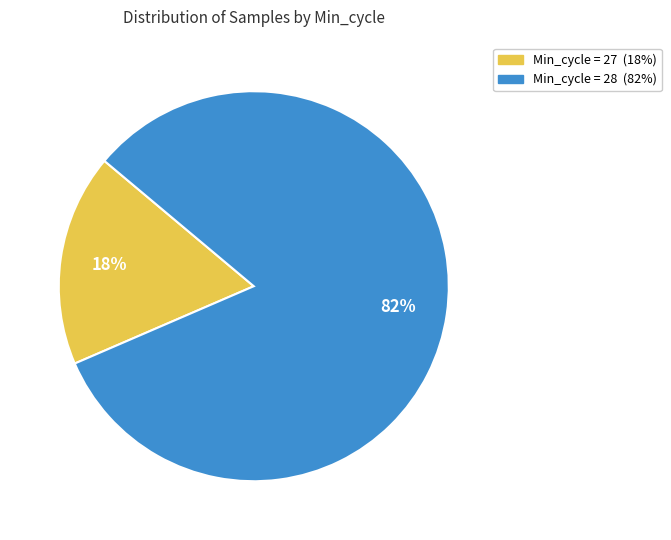

Which category has the biggest portion of the pie?

Min_cycle = 28